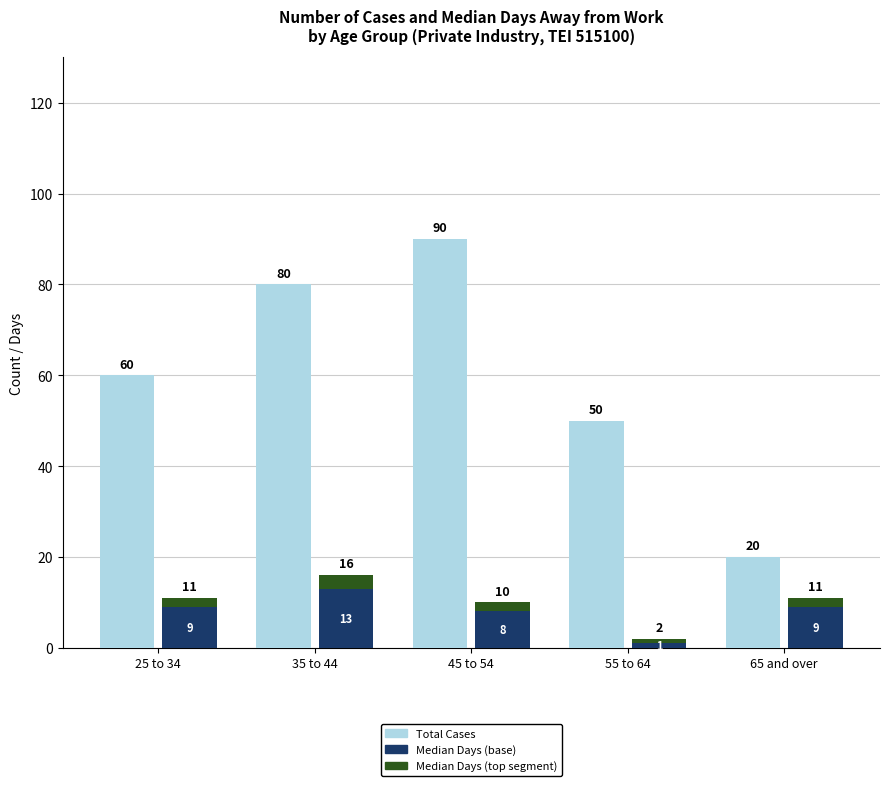

Is it true that Median Days (base) equals 9 at 25 to 34?

True